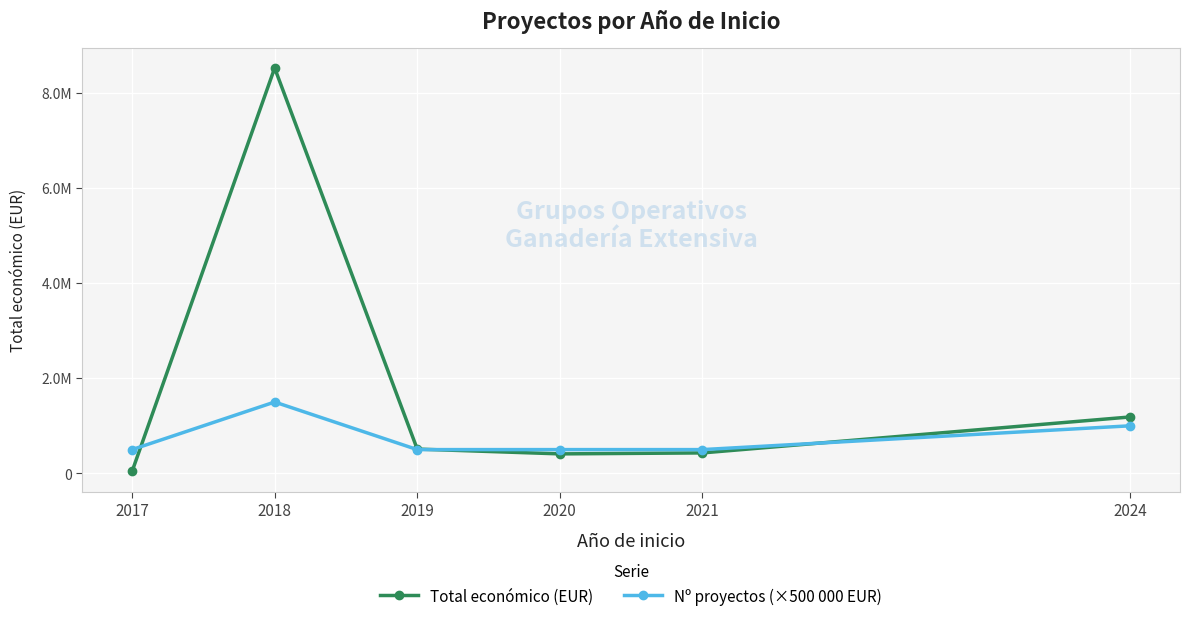

Between which two adjacent categories do Nº proyectos (×500 000 EUR) and Total económico (EUR) first intersect?

2017 and 2018